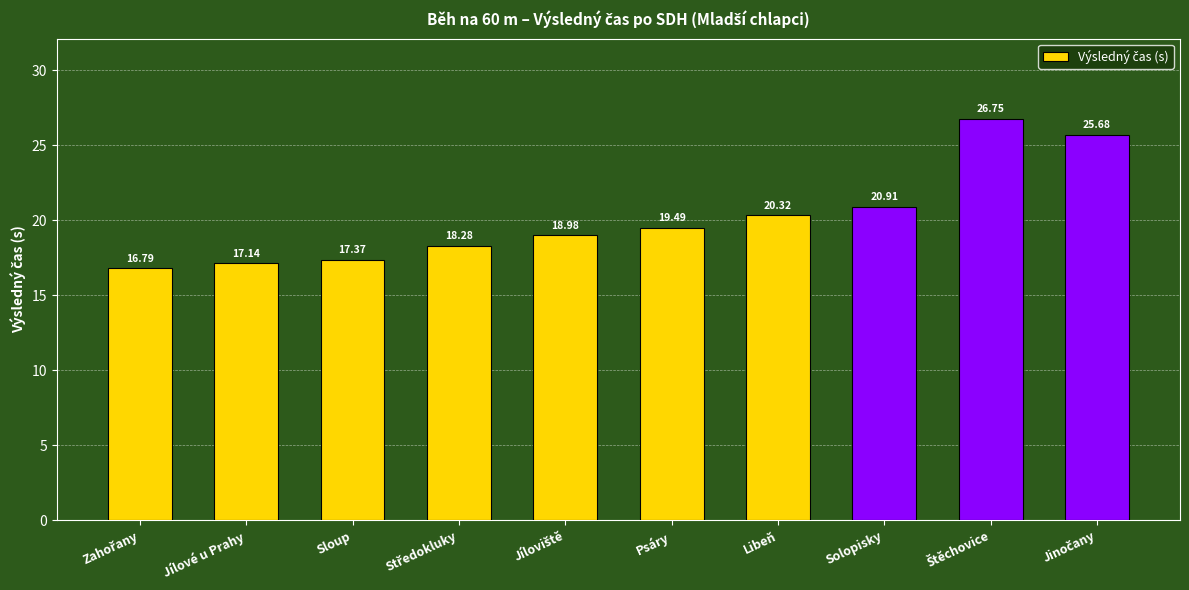

True or false: the data shows 17.4 at Sloup.

True